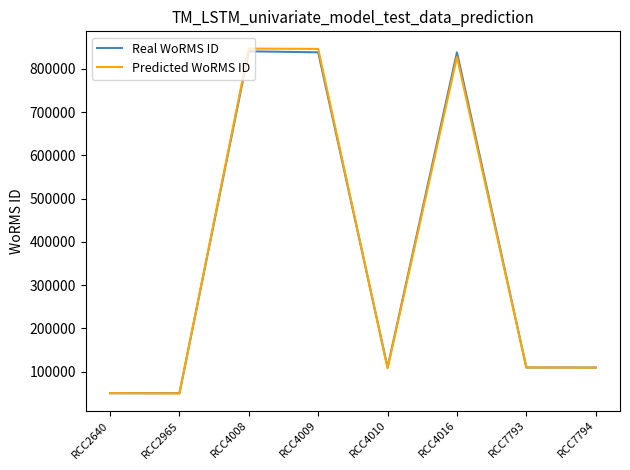

What is the maximum value shown in the chart?

847108.8